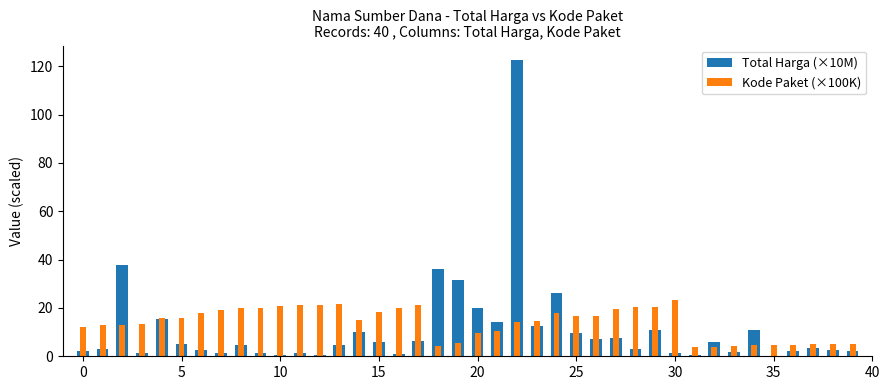

Which category has the highest value in the Total Harga (×10M) series?

22